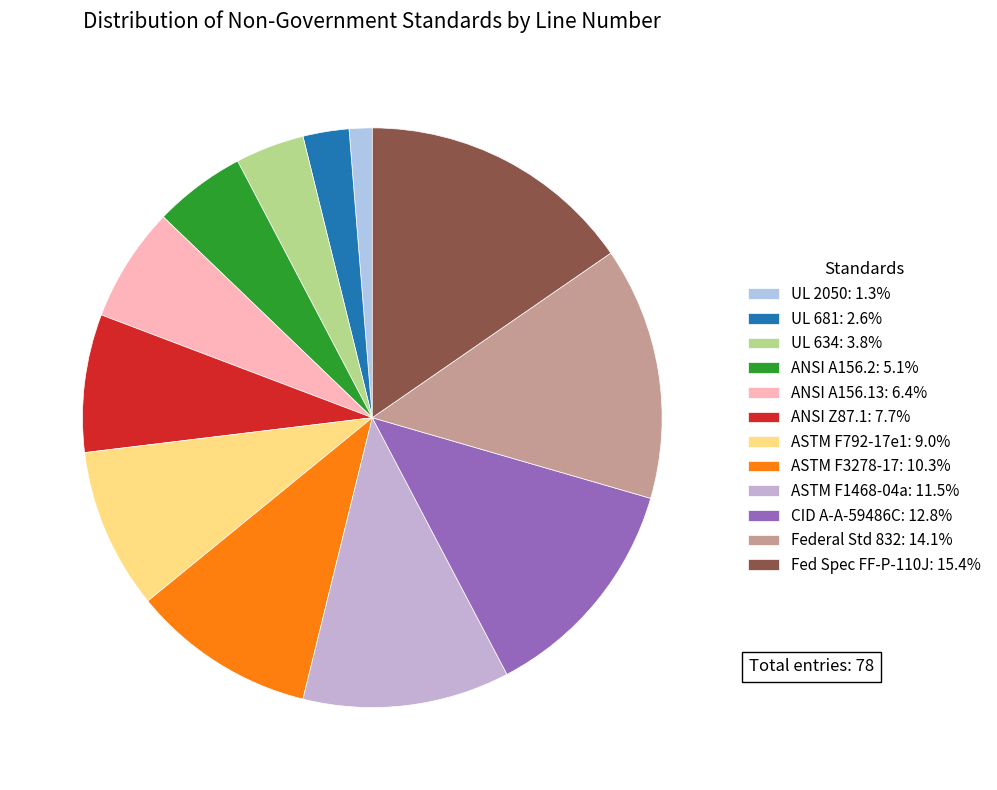

How many segments does this pie chart have?

12